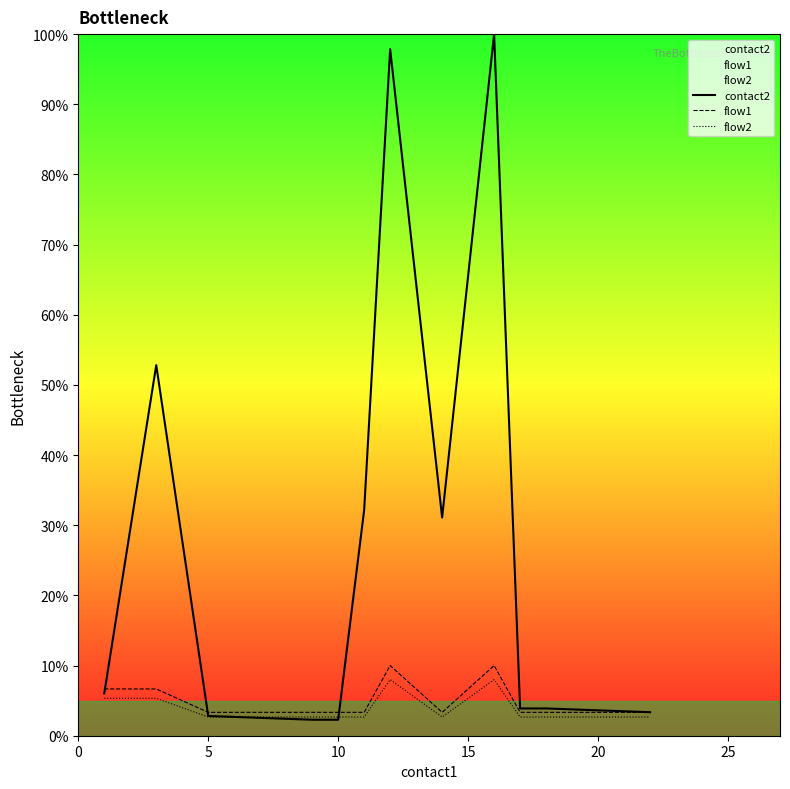

What is the difference between the second highest and second lowest values in the flow2 series?

5.3